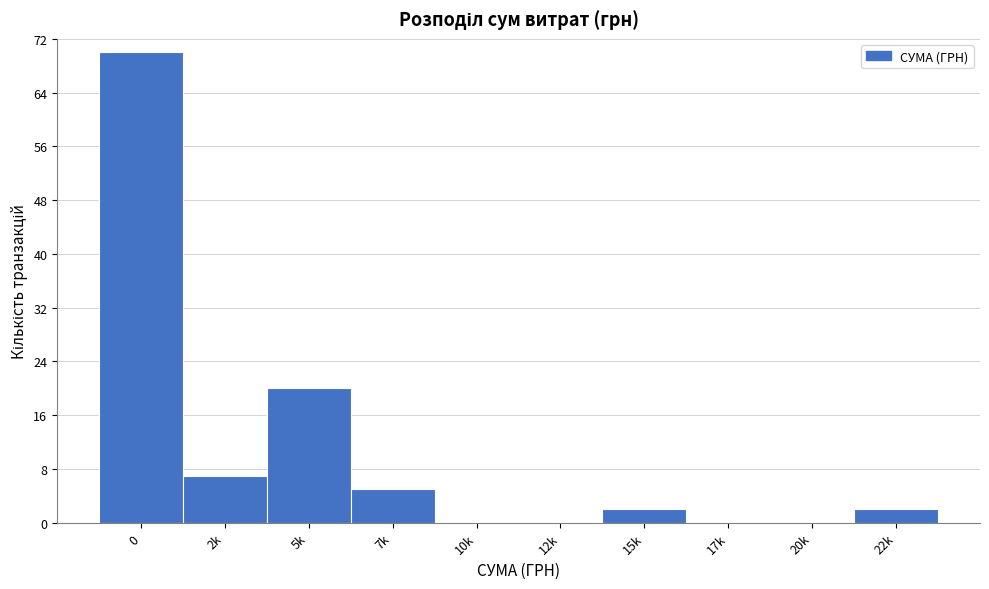

Reading right to left, list all the values displayed in this chart.

22k=2	20k=0	17k=0	15k=2	12k=0	10k=0	7k=5	5k=20	2k=7	0=70